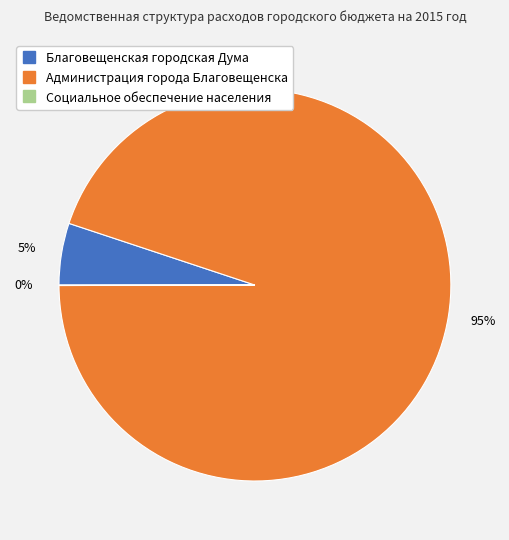

What is the largest slice in the pie chart?

Администрация города Благовещенска